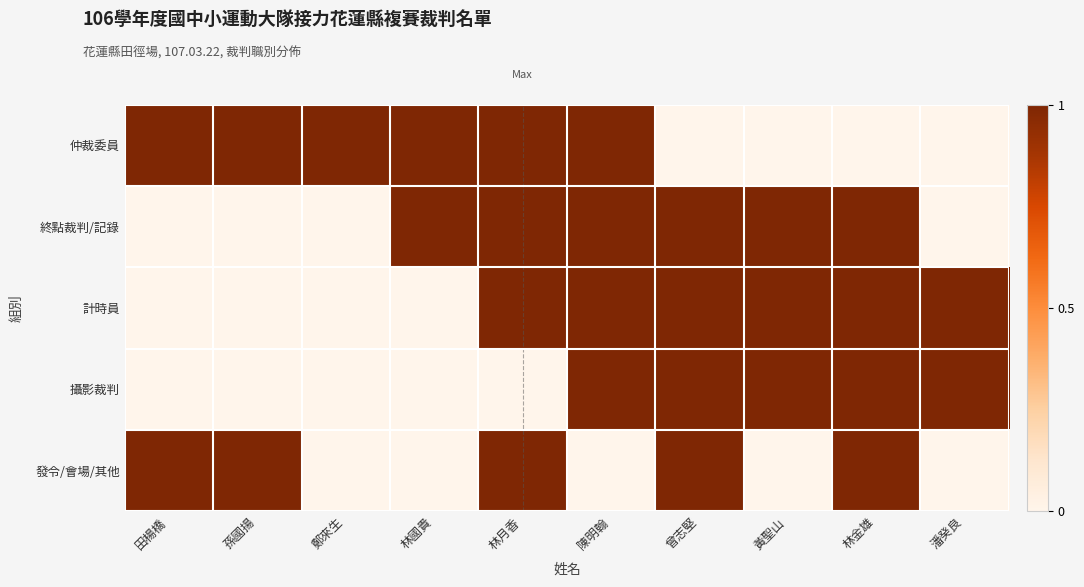

What is the spread (max minus min) of values at 林金雄?

1